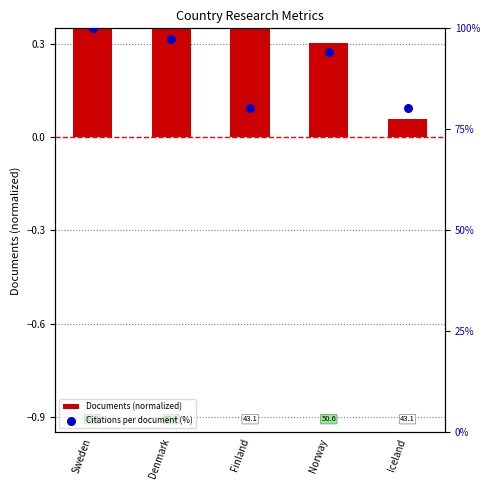

Which series reaches the maximum Y coordinate?

Citations per document (%)